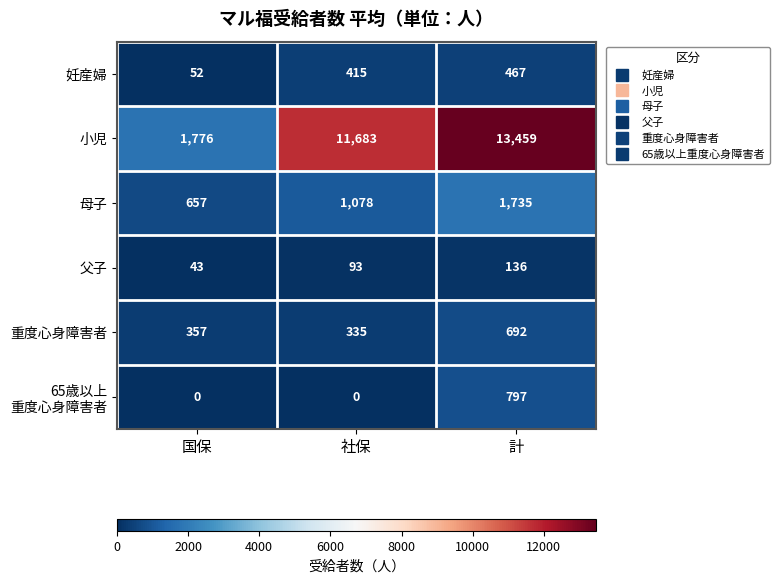

The 母子 series shows 311 at 国保. True or false?

False